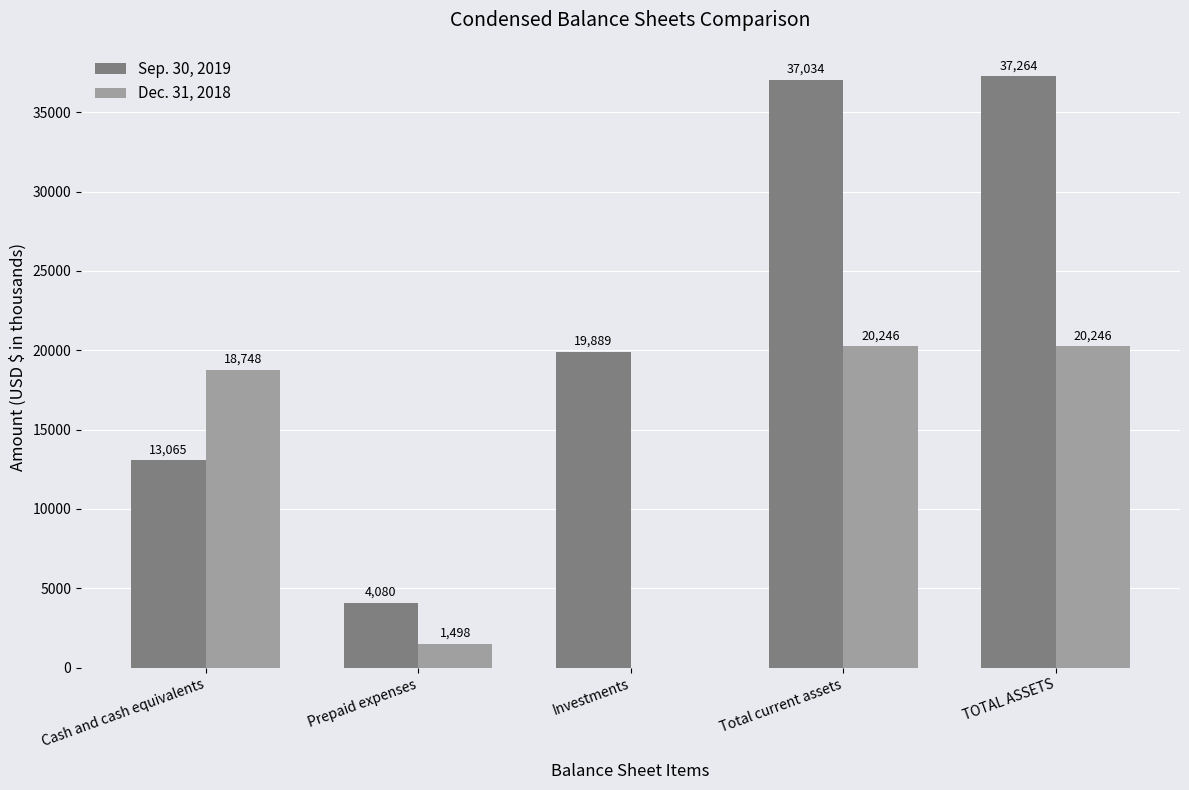

Where is Sep. 30, 2019 nearest to the value 20672?

Investments